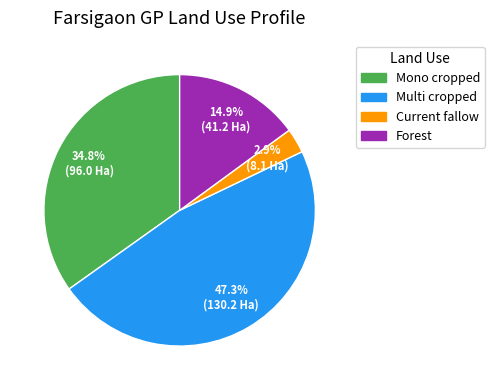

Is there a majority slice in this chart?

No